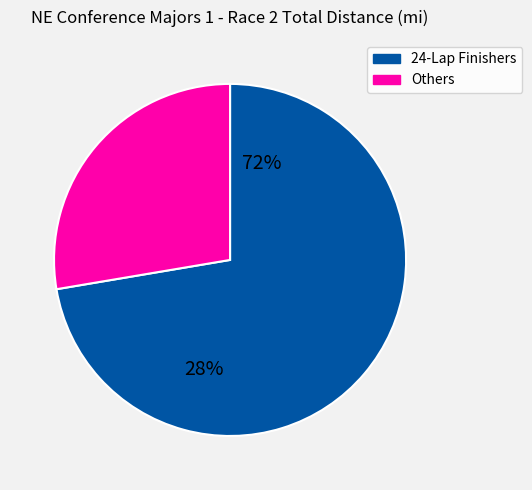

Is it true that Daniel Mathias is 1% of the pie?

False